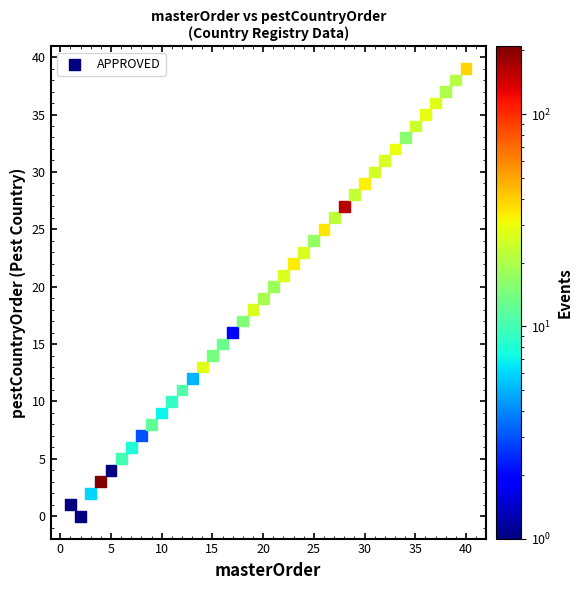

What is the range of X values (max minus min)?

39